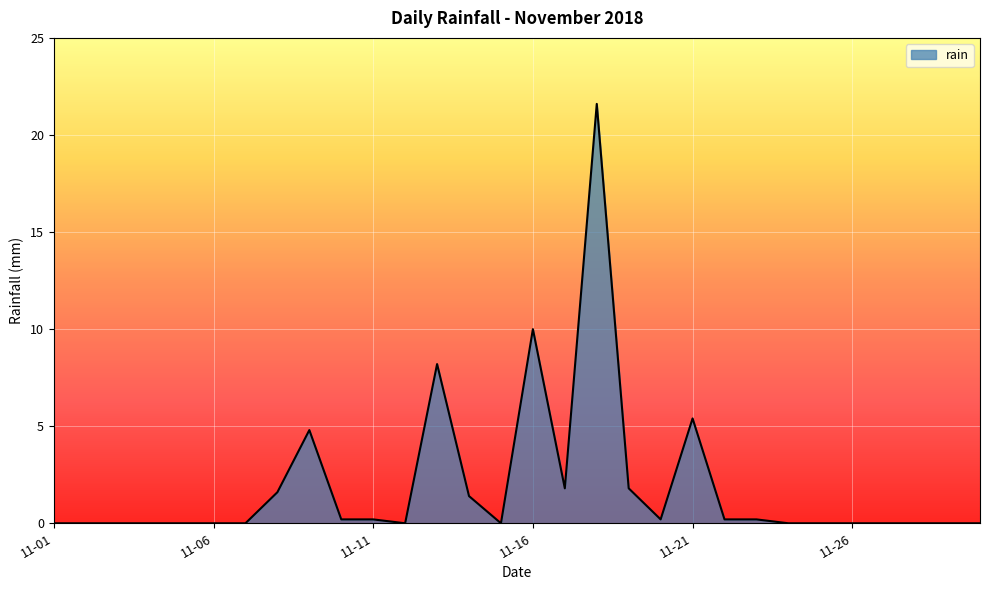

How many lines are shown in the chart?

1